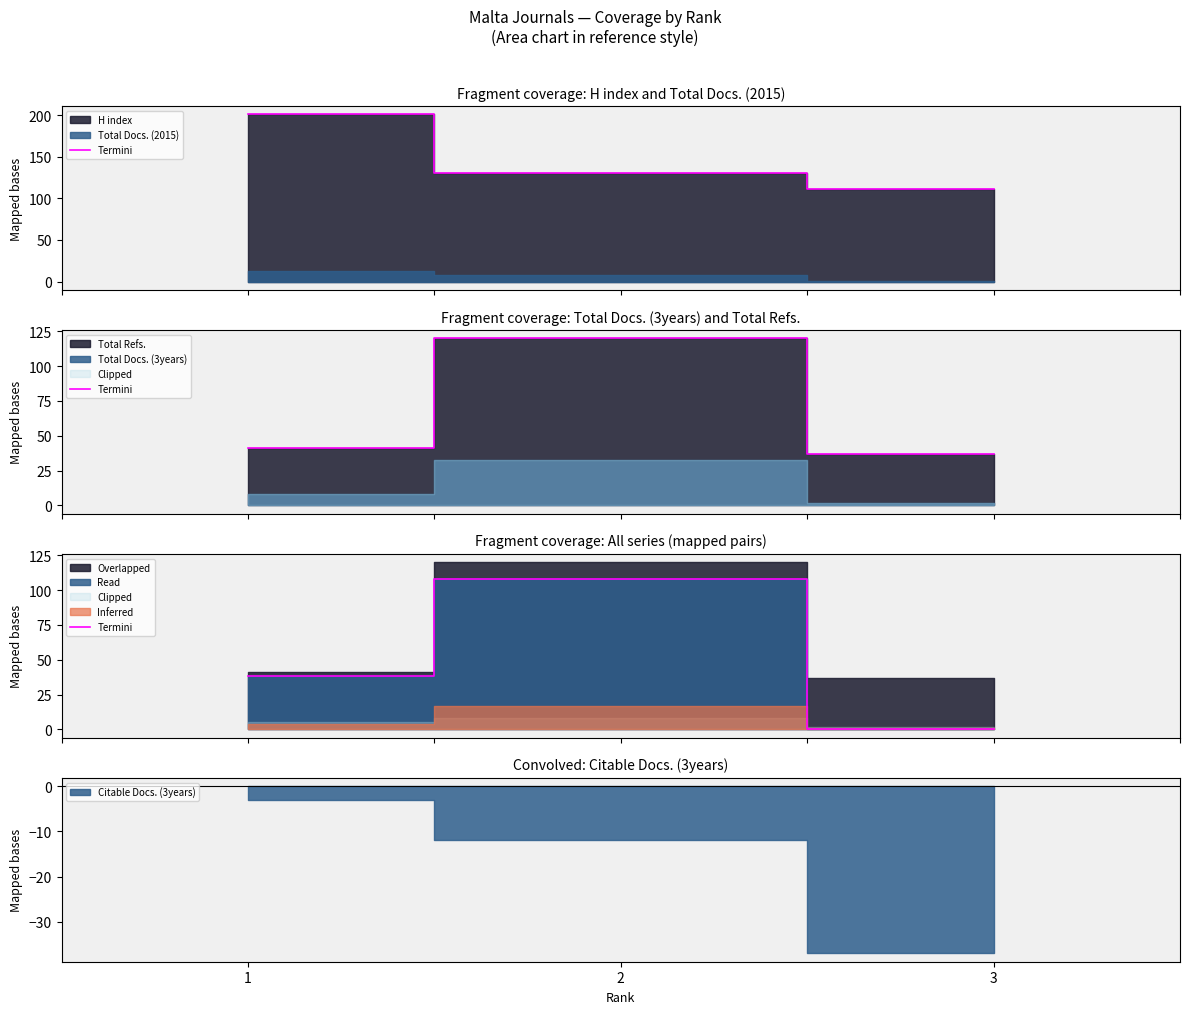

Does the chart have visible grid lines?

No